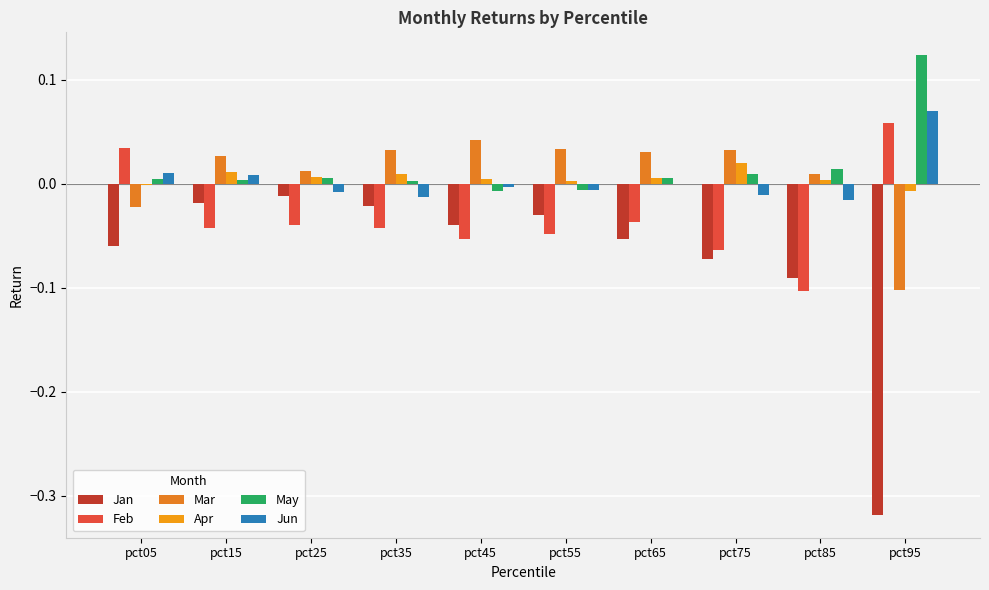

Rank the series by their maximum value, from highest to lowest.

May, Jun, Feb, Mar, Apr, Jan